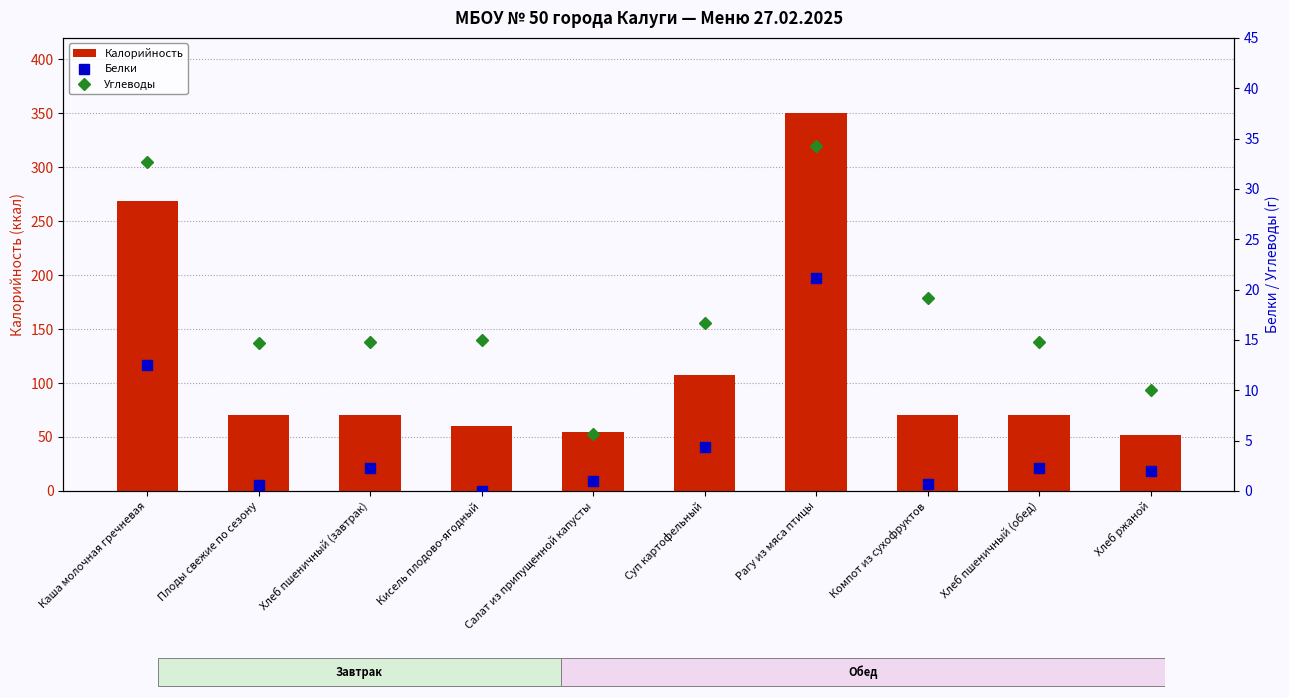

The value of Углеводы at Хлеб пшеничный (обед) is 14.8. True or false?

True